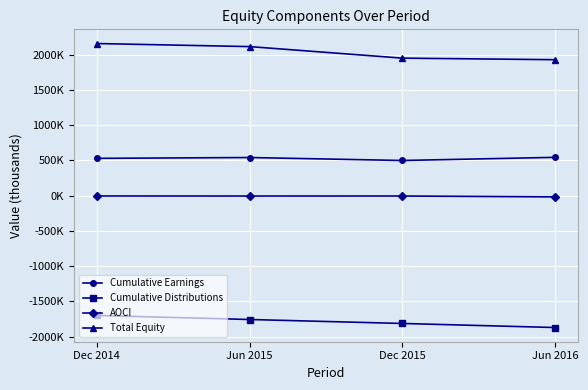

Does the chart have visible grid lines?

Yes